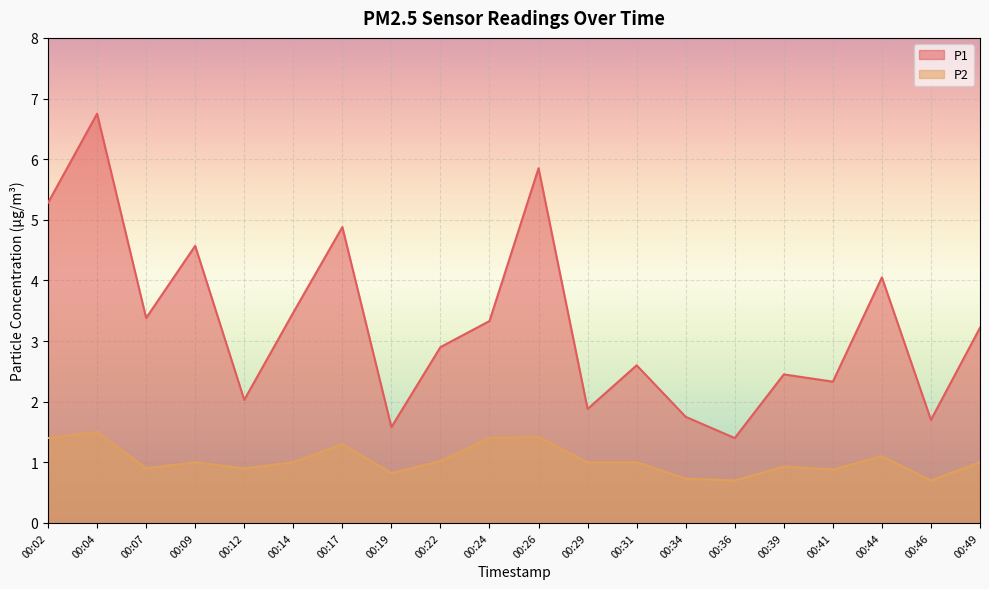

What is the spread (max minus min) of values at 00:46?

1.0